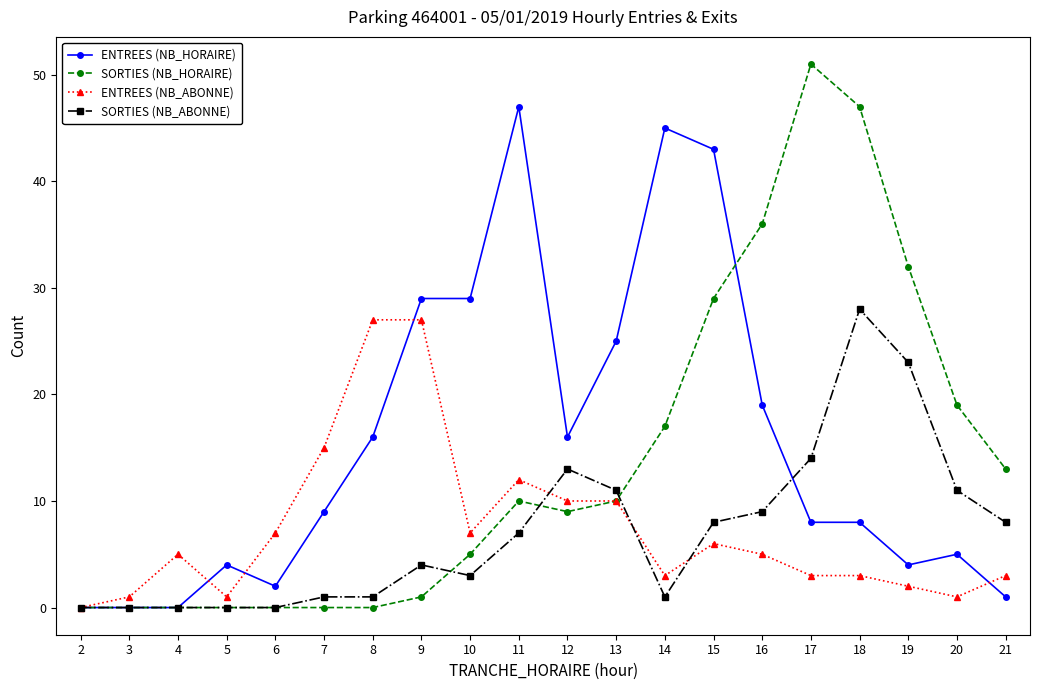

Is the value of SORTIES (NB_ABONNE) at 6 greater than the value of ENTREES (NB_ABONNE) at 17?

No